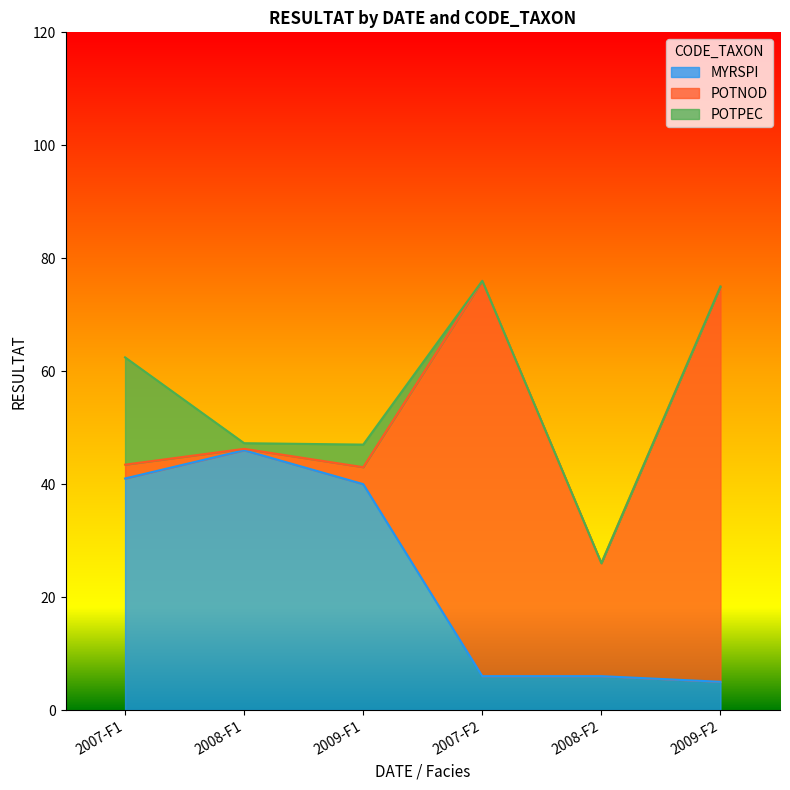

Which label corresponds to the smallest value in the chart?

2007-F2